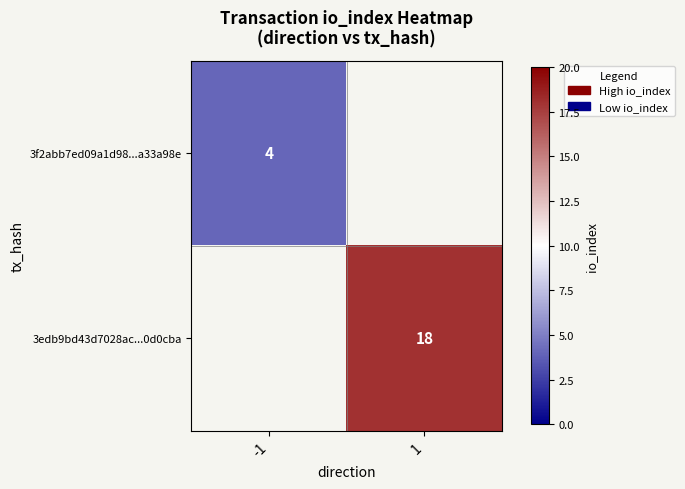

Is it true that 3edb9bd43d7028ac...0d0cba equals 4 at 1?

False